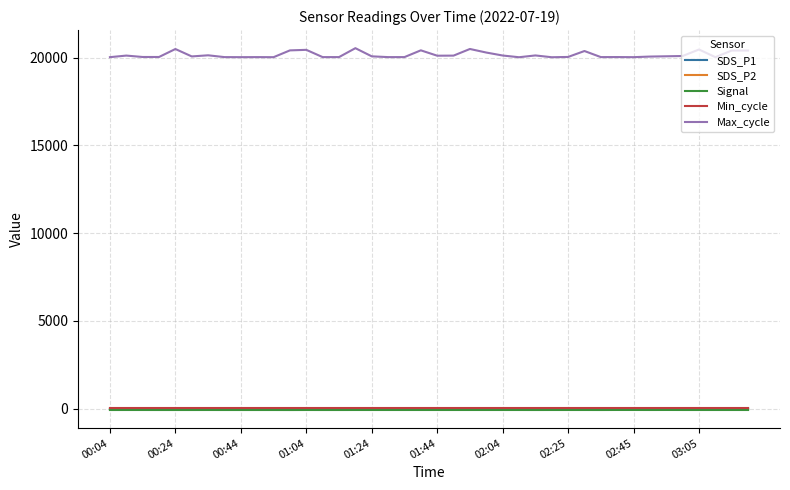

Which series has the widest spread of values?

Max_cycle